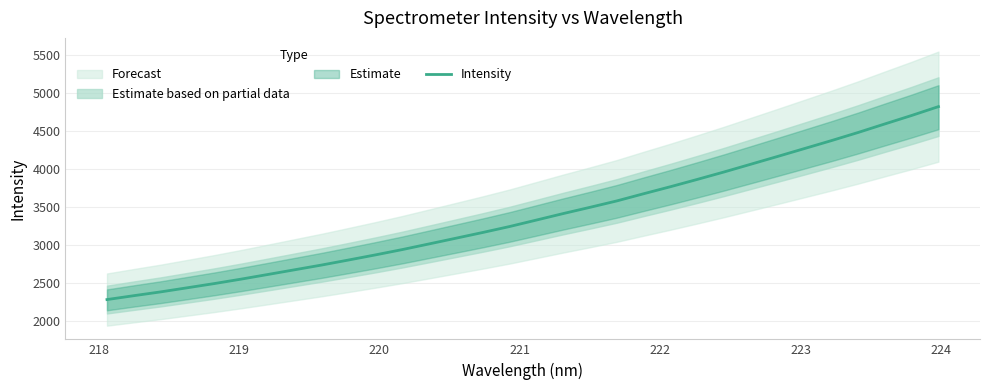

True or false: the data has more than 2 interior local peaks.

False